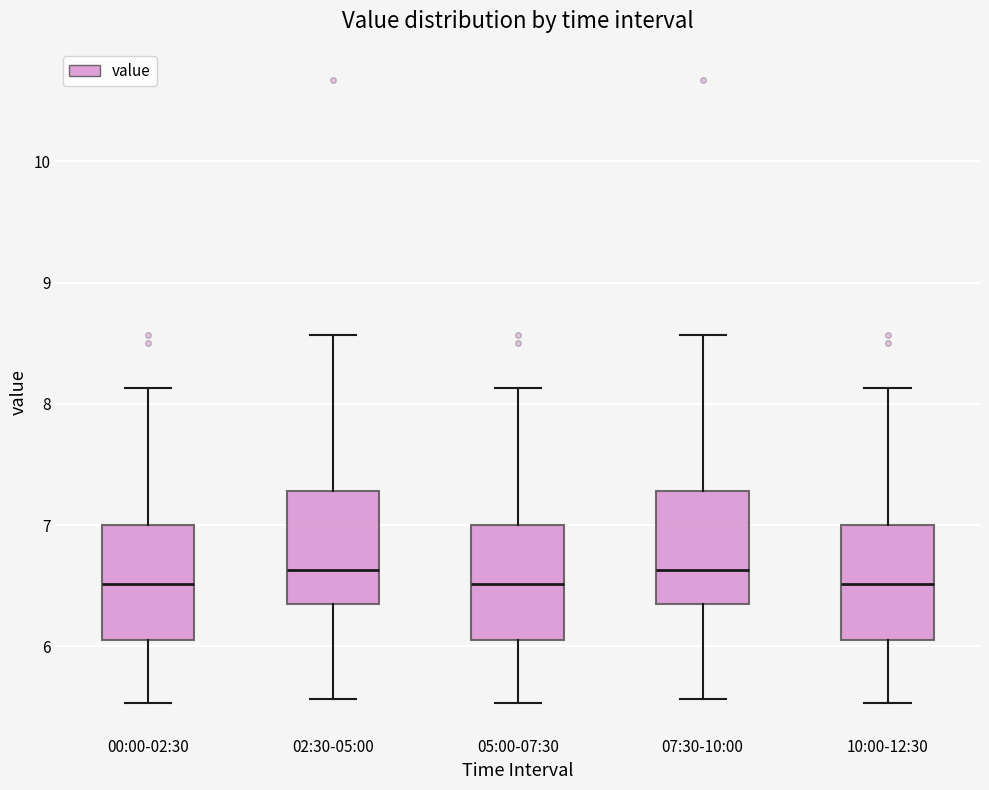

Reading left to right, transcribe this box plot: for each box, give where its median line is, the range the box spans, and where its two whiskers end, as read against the y-axis. The values are not printed on the chart, so give them approximately, as read against the axis.

00:00-02:30: median 6.5, box 6.1 to 7.0, whiskers 5.5 to 8.1
02:30-05:00: median 6.6, box 6.3 to 7.3, whiskers 5.6 to 8.6
05:00-07:30: median 6.5, box 6.1 to 7.0, whiskers 5.5 to 8.1
07:30-10:00: median 6.6, box 6.3 to 7.3, whiskers 5.6 to 8.6
10:00-12:30: median 6.5, box 6.1 to 7.0, whiskers 5.5 to 8.1